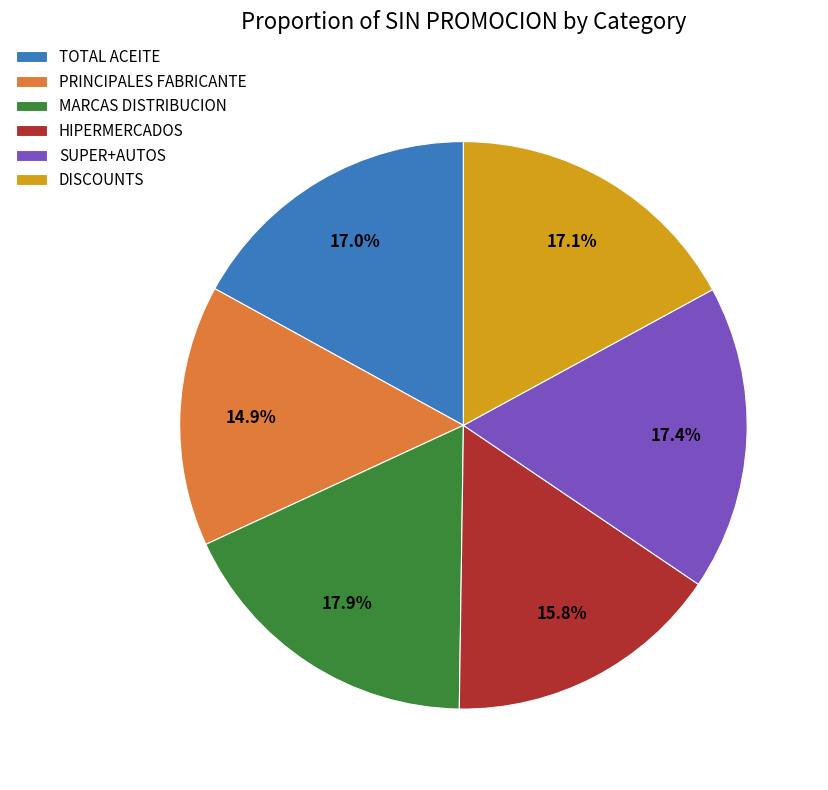

Does any single category account for the majority?

No